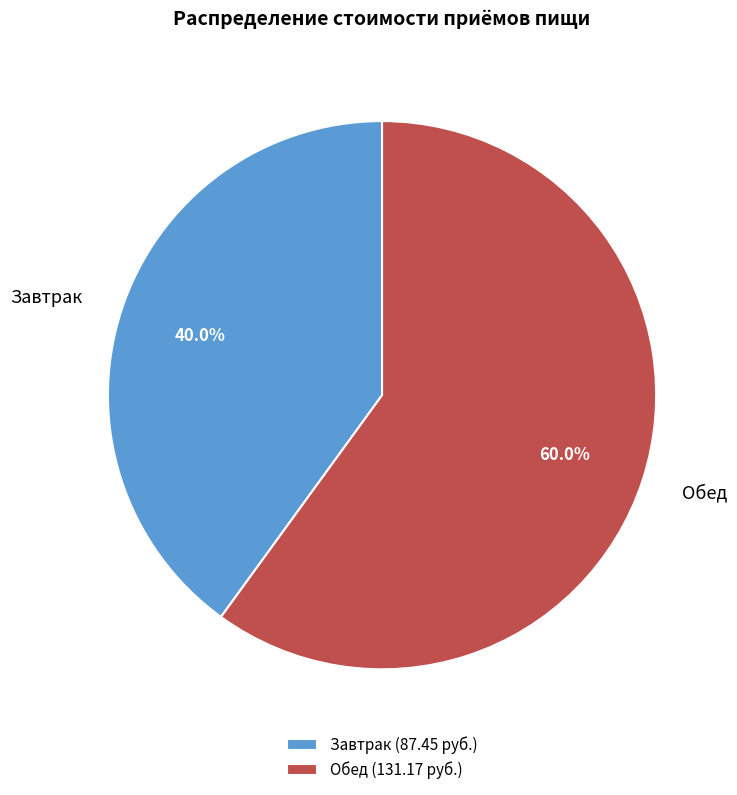

Rank the categories by value from highest to lowest.

Обед, Завтрак